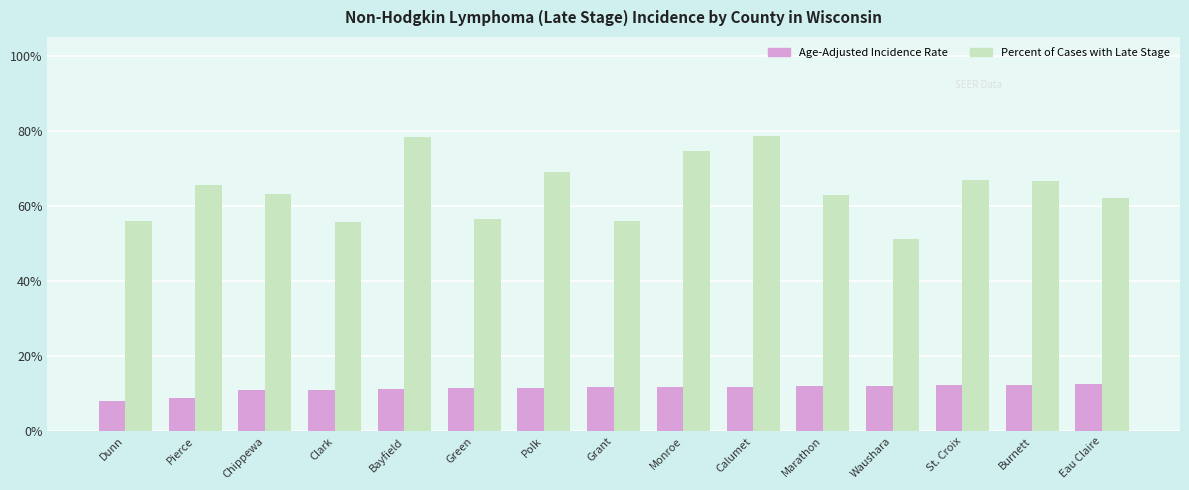

What is the difference between the Age-Adjusted Incidence Rate values at Dunn and Monroe?

3.7